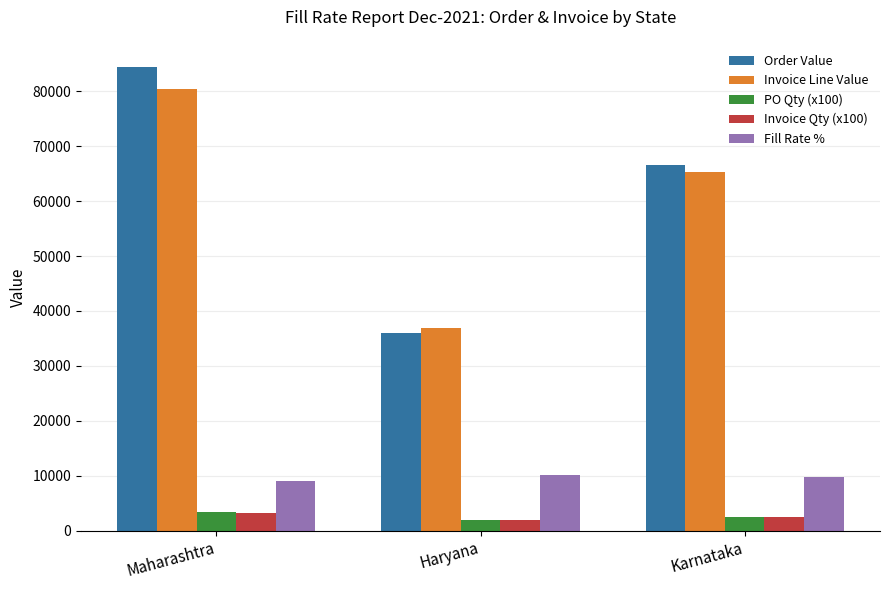

What is the spread (max minus min) of values at Haryana?

34829.9